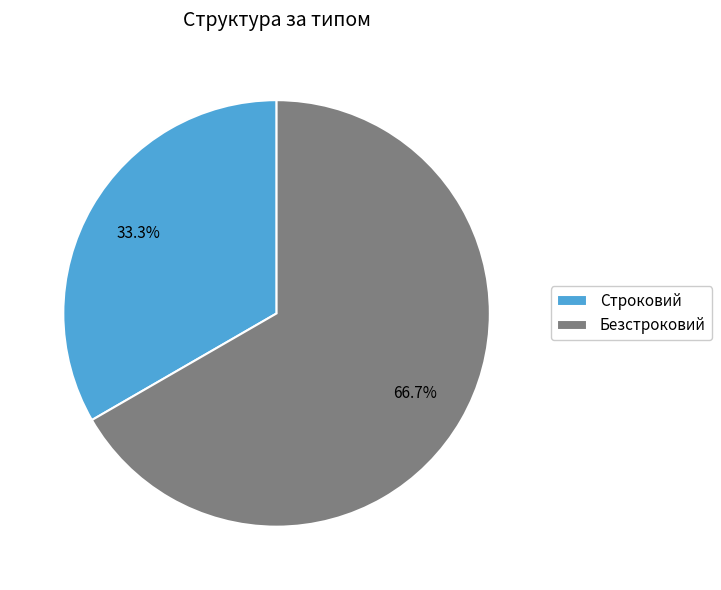

Which slice is the largest?

Безстроковий